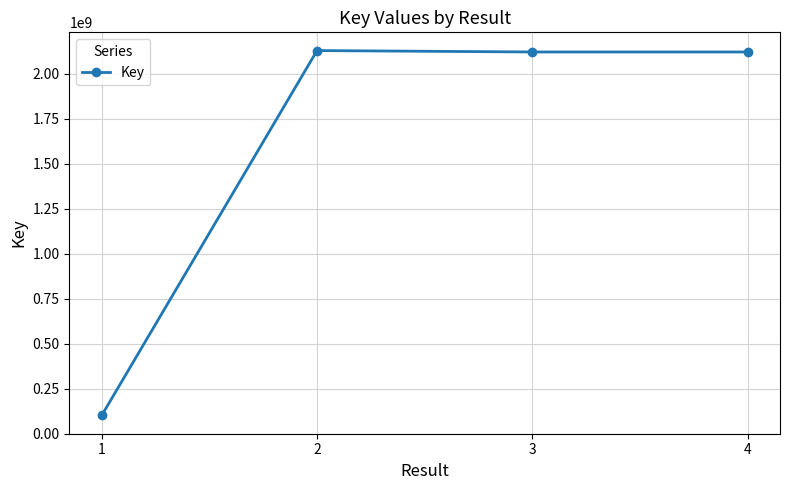

The value at 2 is 2128141638. True or false?

True